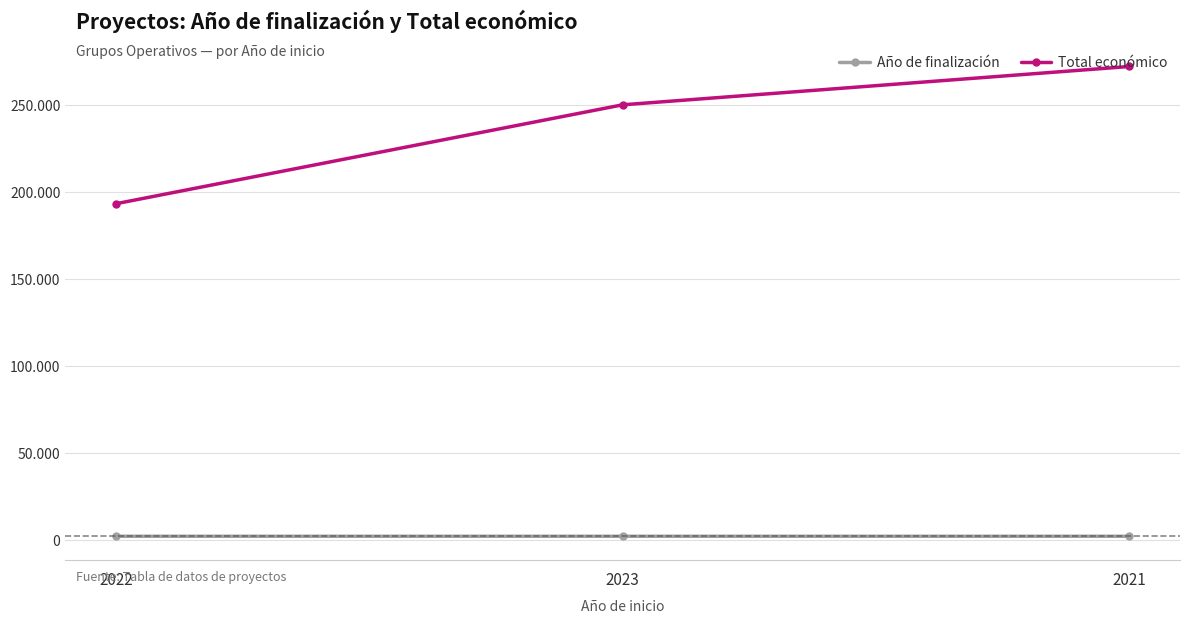

What value does the Año de finalización series have at 2023?

2026